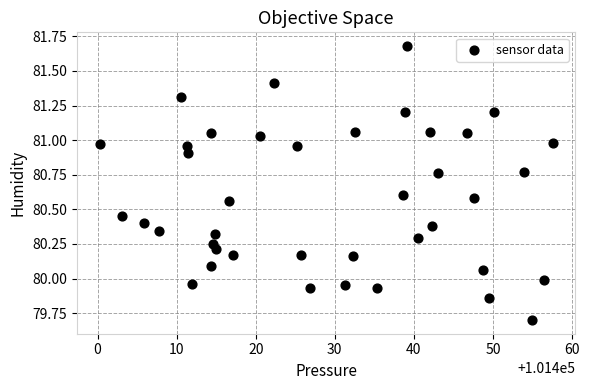

What is the range of X values (max minus min)?

57.2